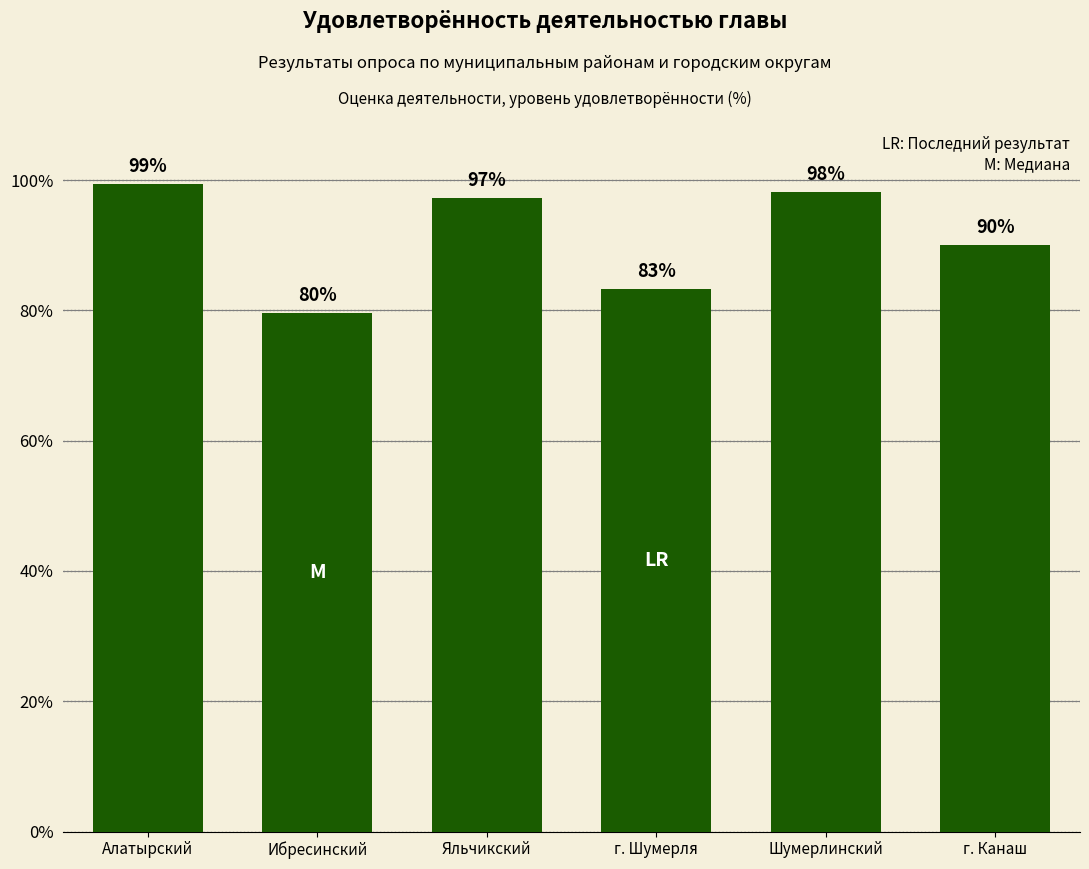

What is the approximate value at Шумерлинский?

98.2